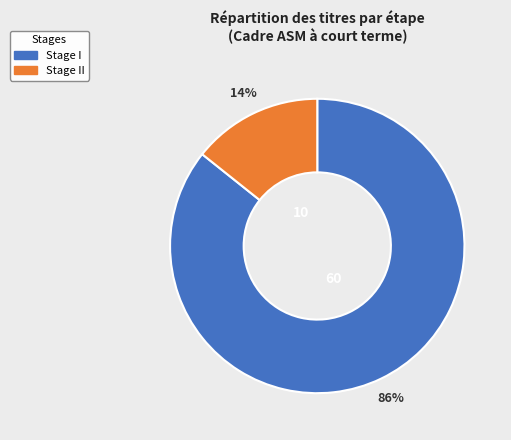

Is there any slice that represents more than half of the pie?

Yes